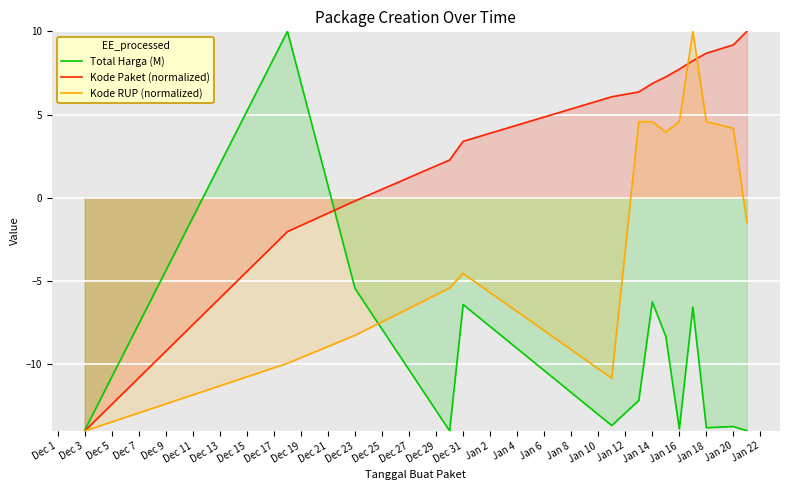

The value of Kode Paket (normalized) at Jan 20 is 9.2. True or false?

True